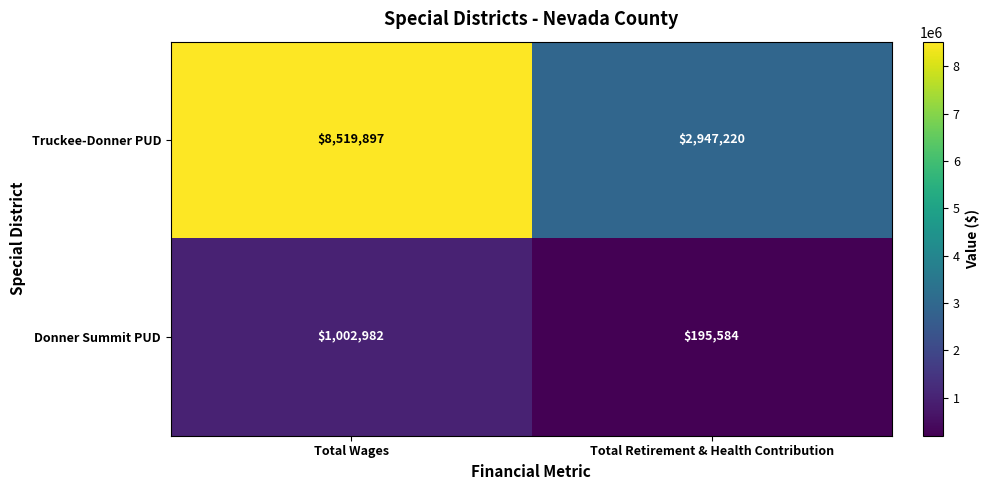

What is the difference between the highest and lowest values at Total Wages?

7516915